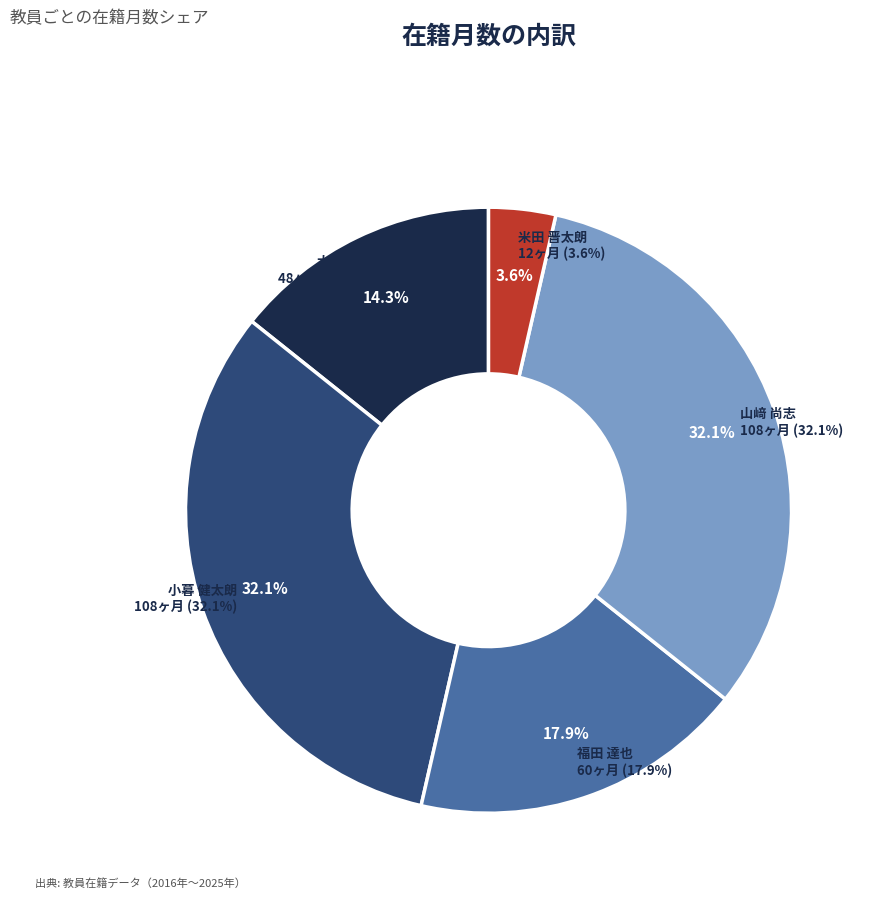

Between 米田 晋太朗 and 山﨑 尚志, which is larger?

山﨑 尚志